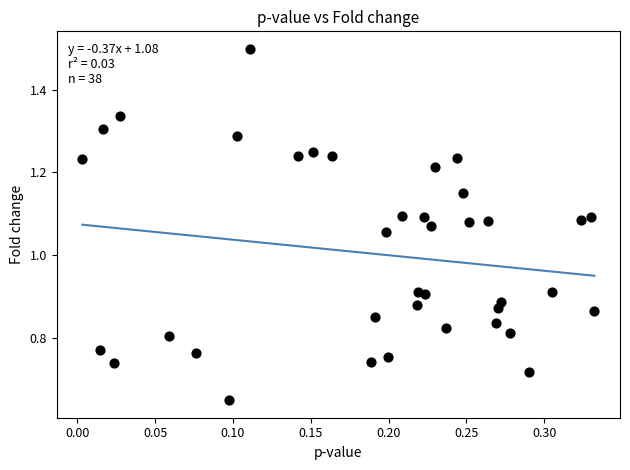

What is the range of X values (max minus min)?

0.3